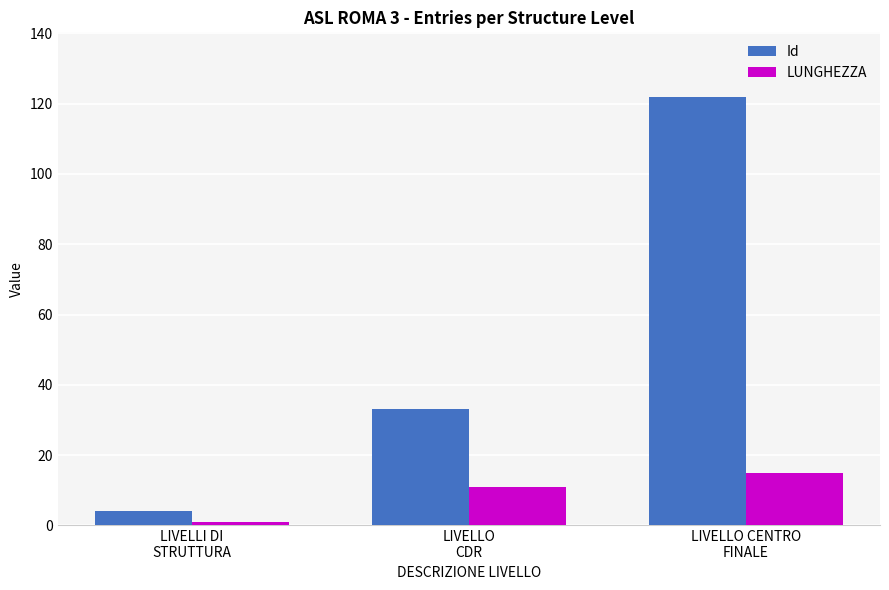

At which label does LUNGHEZZA reach its peak?

LIVELLO CENTRO
FINALE